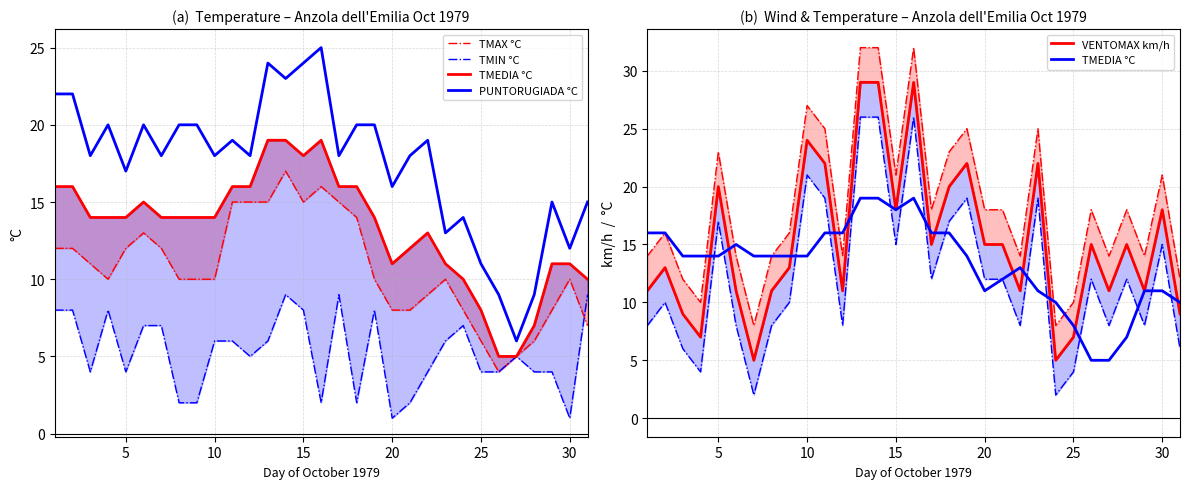

What is the highest value of the PUNTORUGIADA °C series?

25